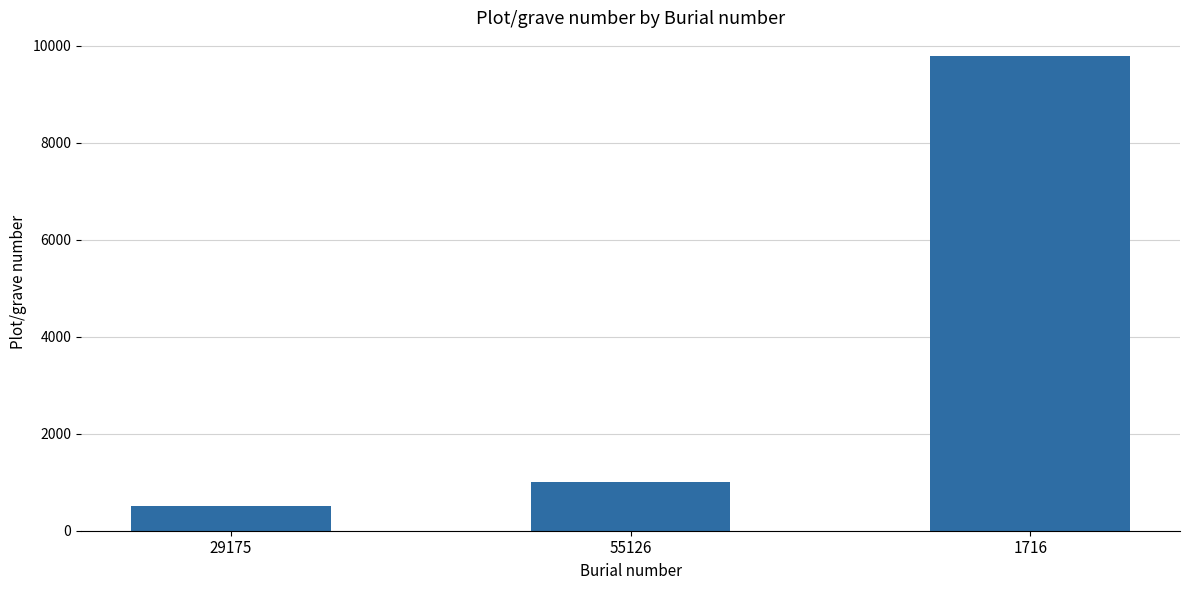

How many bars are there in total?

3